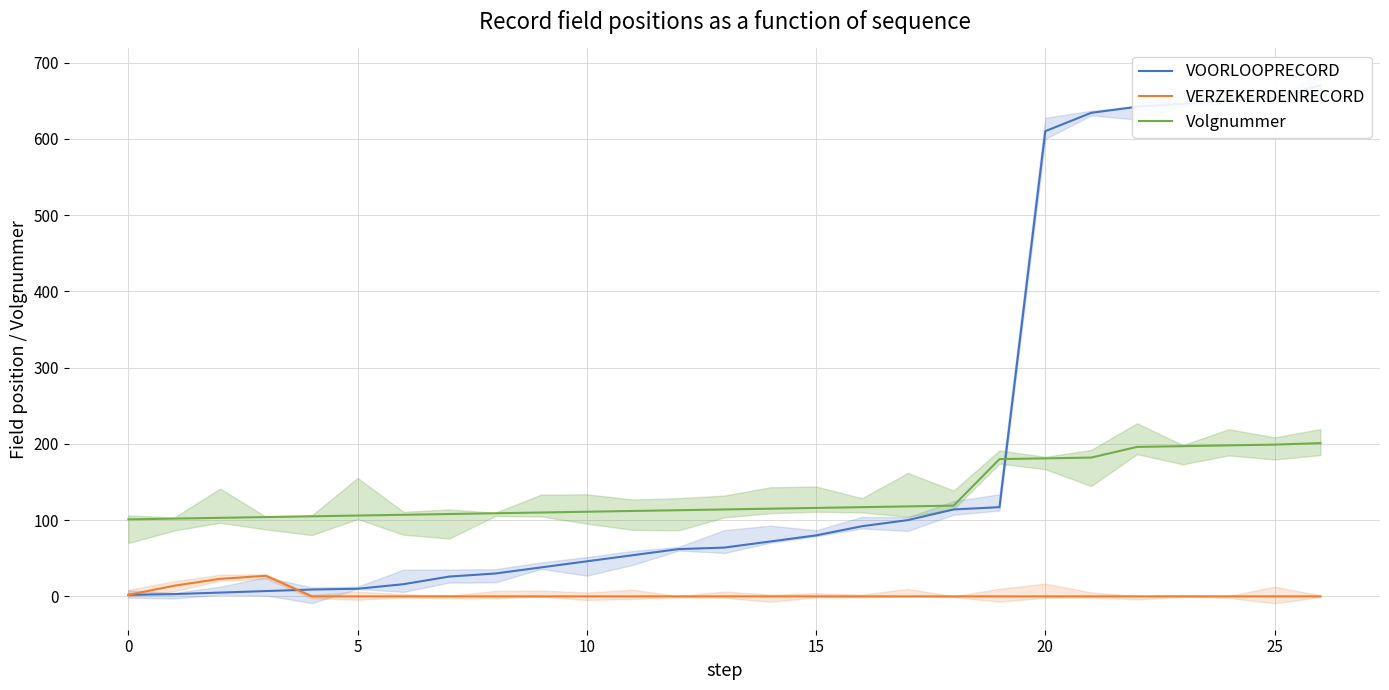

How many values in the VOORLOOPRECORD series are below 64?

13